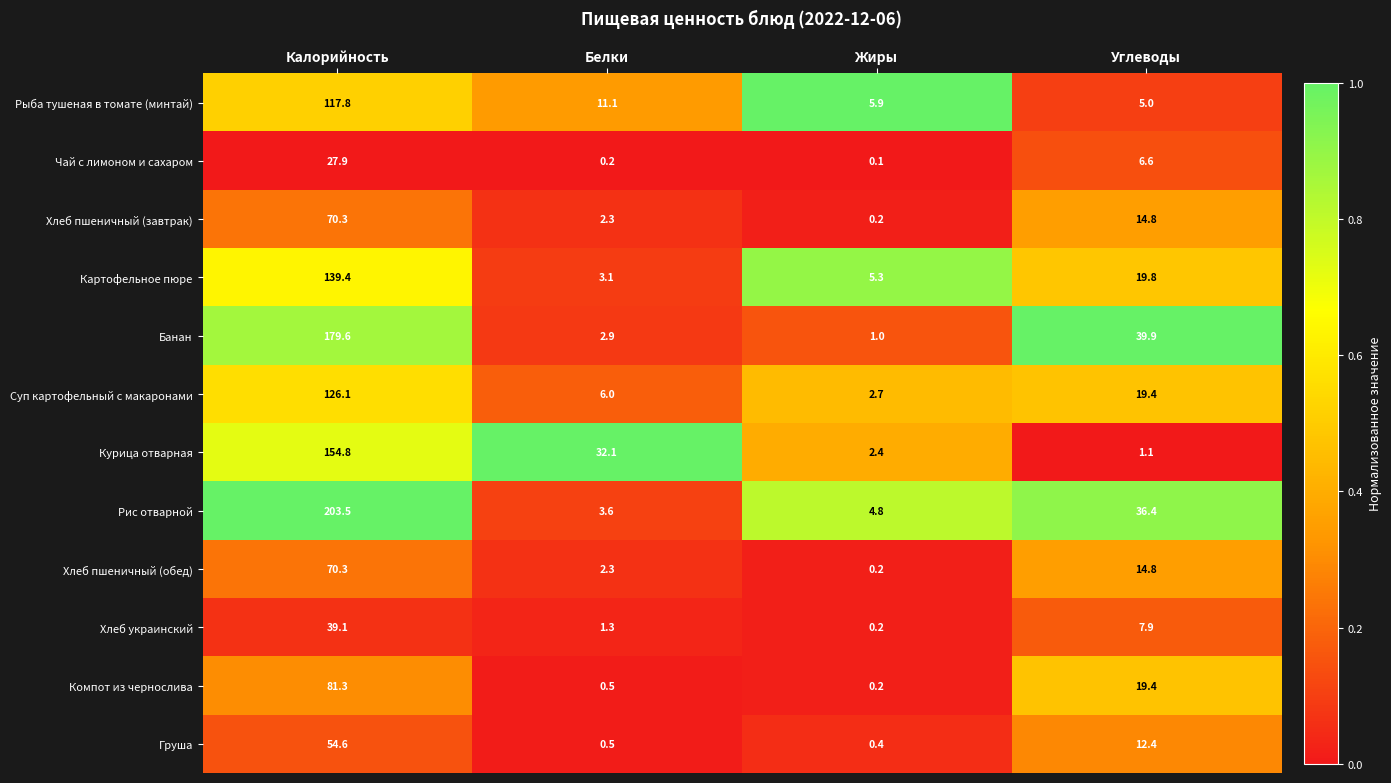

Is it true that Картофельное пюре equals 3.1 at Белки?

True